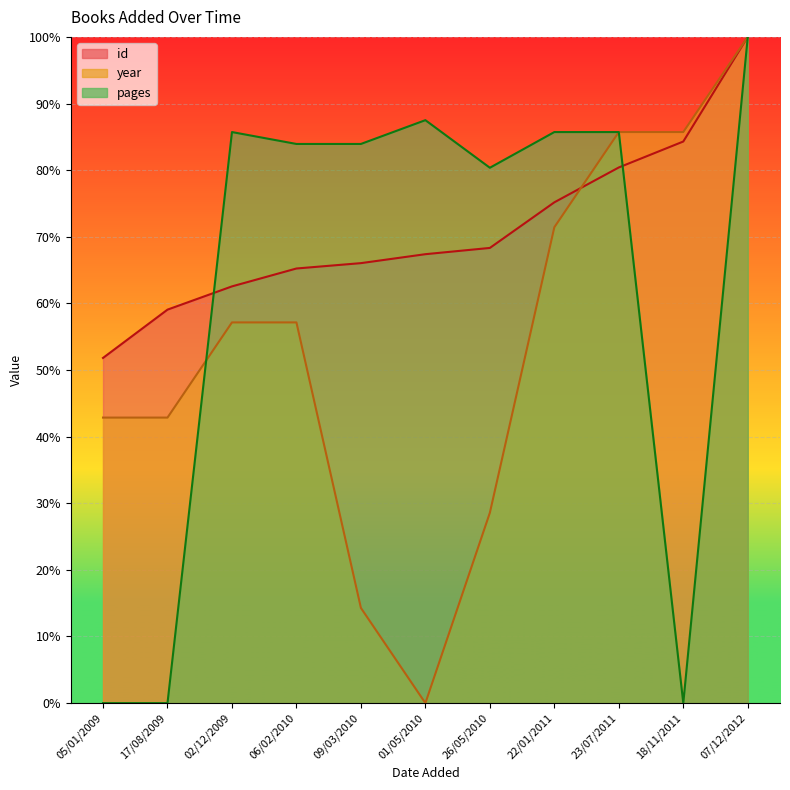

Reading left to right, what are all the values shown in this chart?

id: 05/01/2009=0.5	17/08/2009=0.6	02/12/2009=0.6	06/02/2010=0.7	09/03/2010=0.7	01/05/2010=0.7	26/05/2010=0.7	22/01/2011=0.8	23/07/2011=0.8	18/11/2011=0.8	07/12/2012=1.0
year: 05/01/2009=0.4	17/08/2009=0.4	02/12/2009=0.6	06/02/2010=0.6	09/03/2010=0.1	01/05/2010=0.0	26/05/2010=0.3	22/01/2011=0.7	23/07/2011=0.9	18/11/2011=0.9	07/12/2012=1.0
pages: 05/01/2009=0.0	17/08/2009=0.0	02/12/2009=0.9	06/02/2010=0.8	09/03/2010=0.8	01/05/2010=0.9	26/05/2010=0.8	22/01/2011=0.9	23/07/2011=0.9	18/11/2011=0.0	07/12/2012=1.0